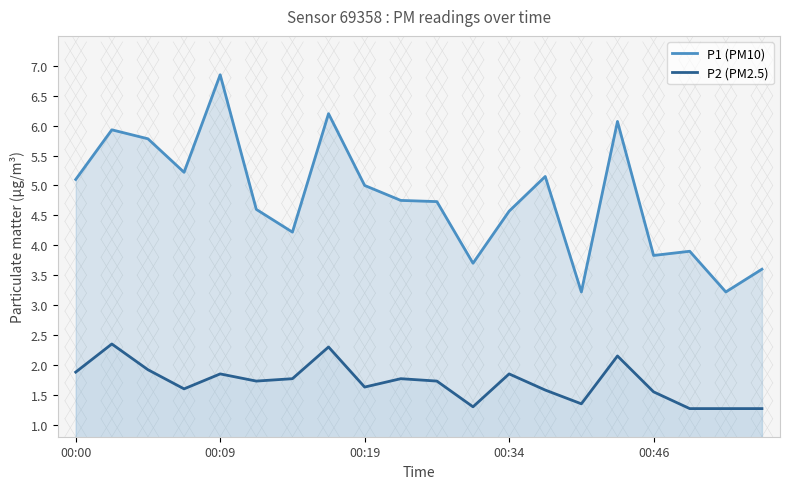

List the series in order of their peak value, highest first.

P1 (PM10), P2 (PM2.5)